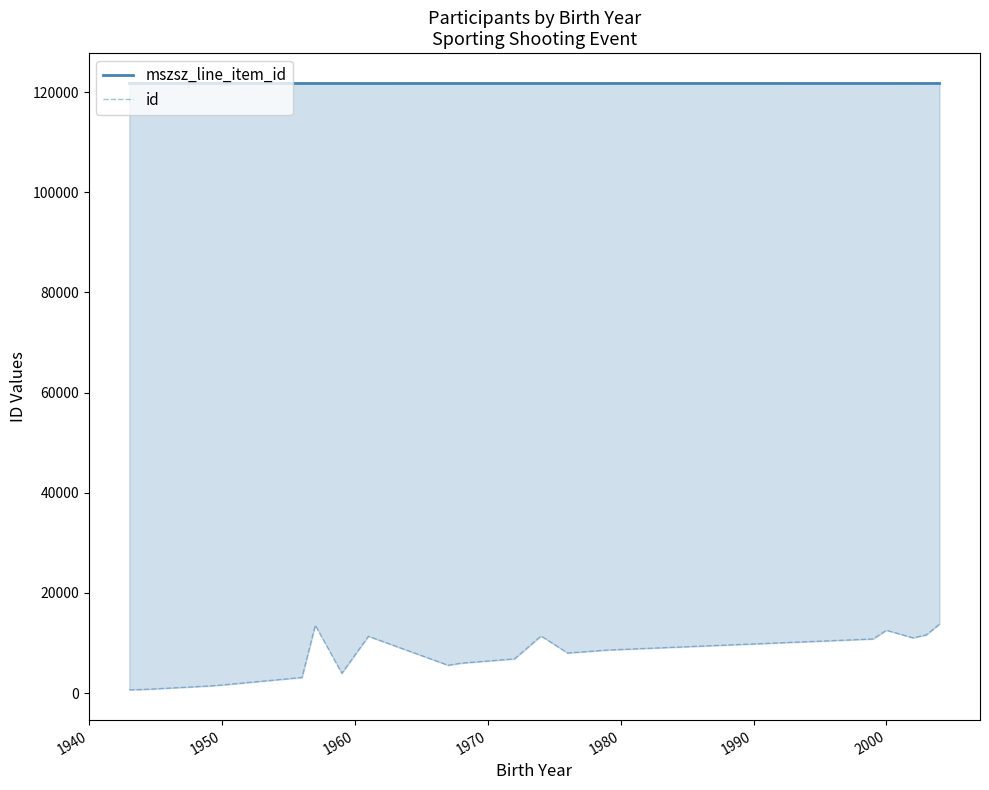

Rank the series by their average value, from highest to lowest.

mszsz_line_item_id, id